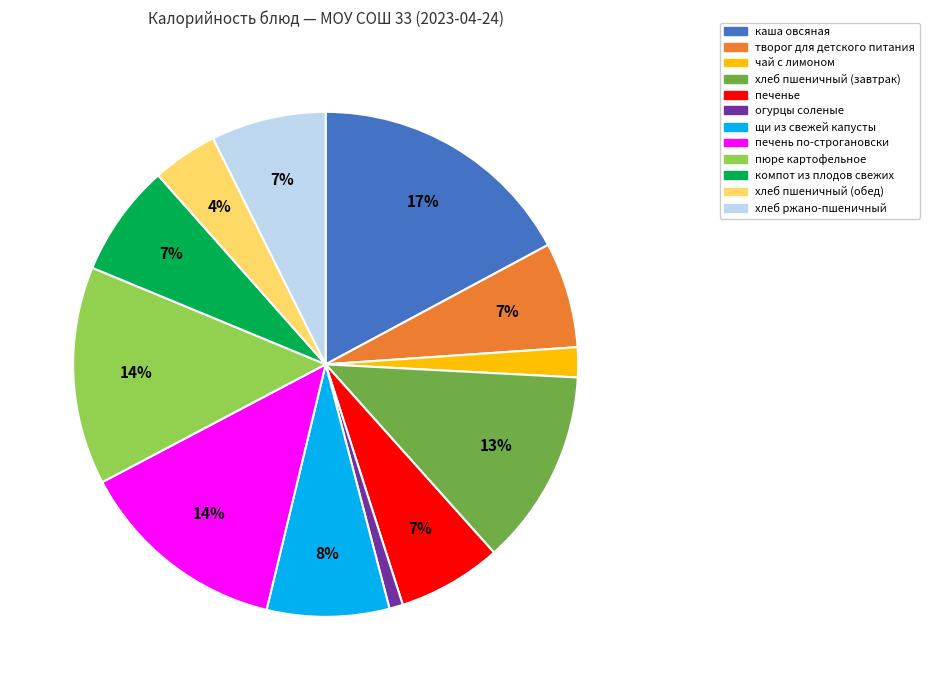

How many segments does this pie chart have?

12